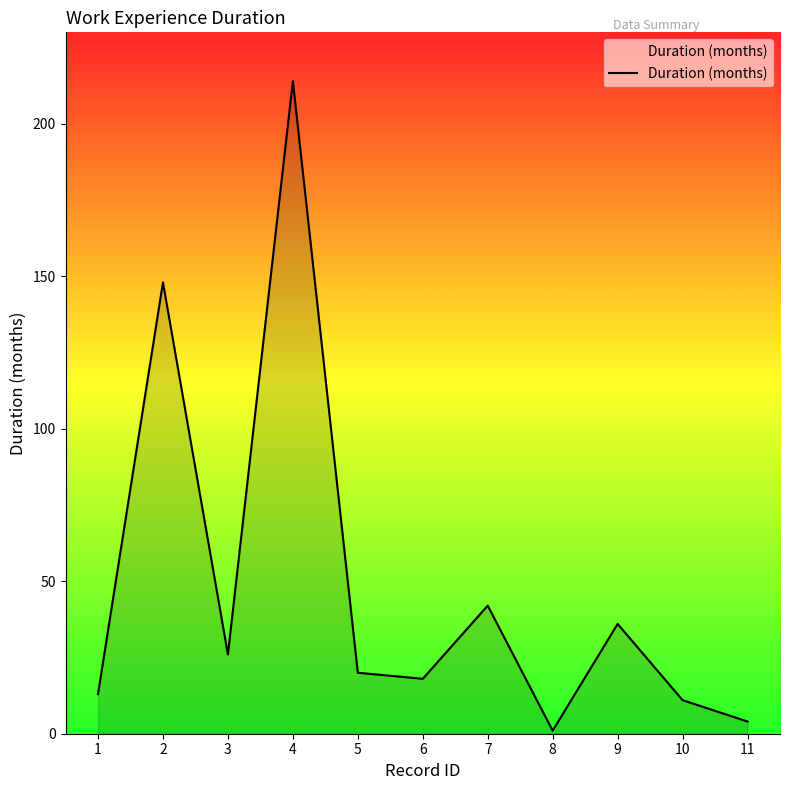

Rank the categories by value from lowest to highest.

8, 11, 10, 1, 6, 5, 3, 9, 7, 2, 4